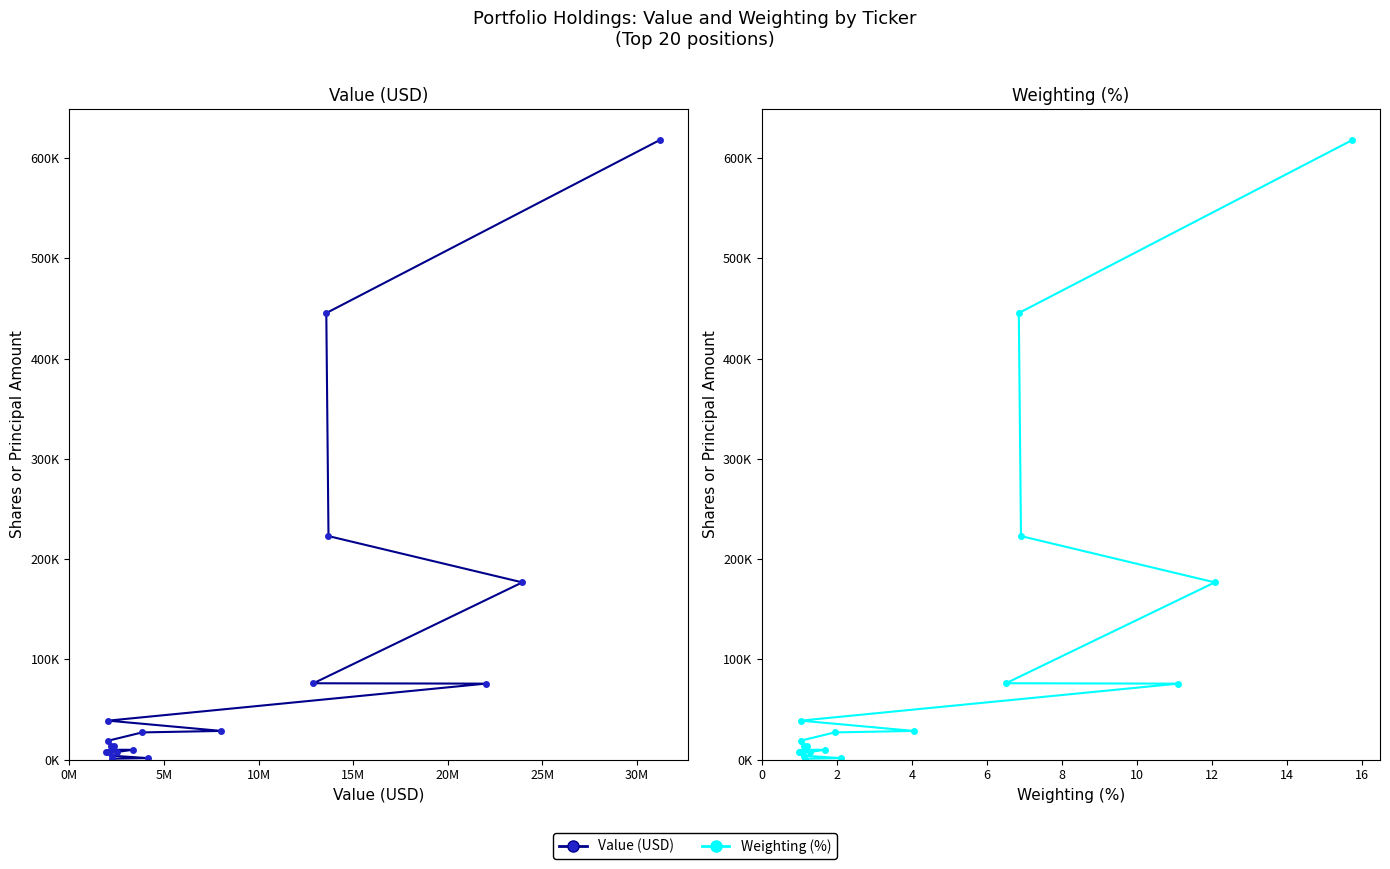

How many data points in Value (USD) are above 18965?

9